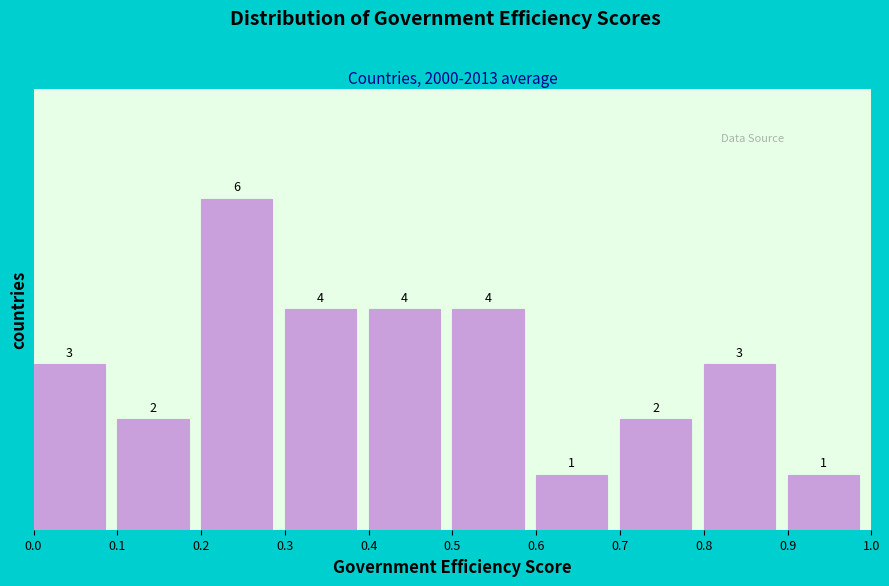

Reading left to right, transcribe this chart: for each bar, give the range it covers on the x-axis and its height.

0.0 to 0.1: 3
0.1 to 0.2: 2
0.2 to 0.3: 6
0.3 to 0.4: 4
0.4 to 0.5: 4
0.5 to 0.6: 4
0.6 to 0.7: 1
0.7 to 0.8: 2
0.8 to 0.9: 3
0.9 to 1.0: 1